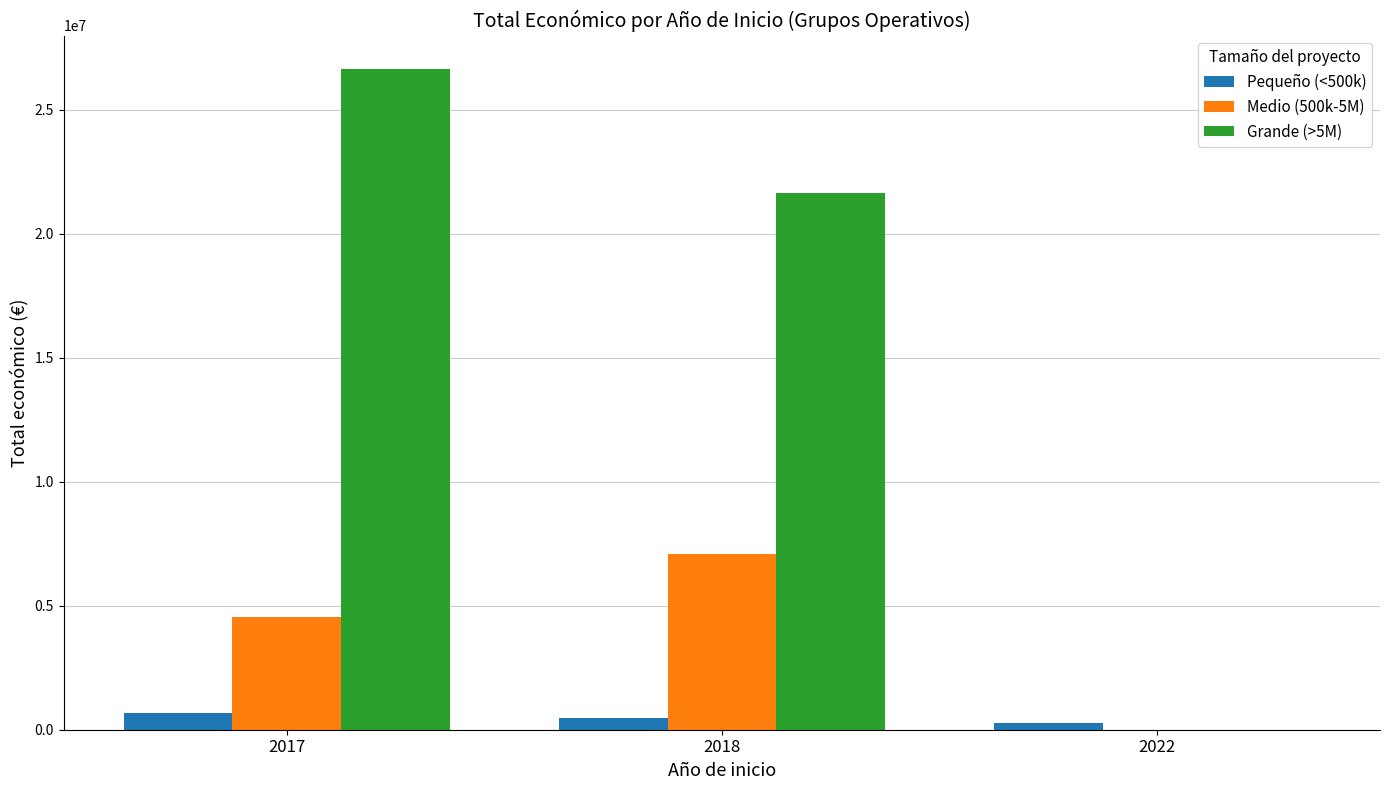

Count the number of data series in this chart.

3